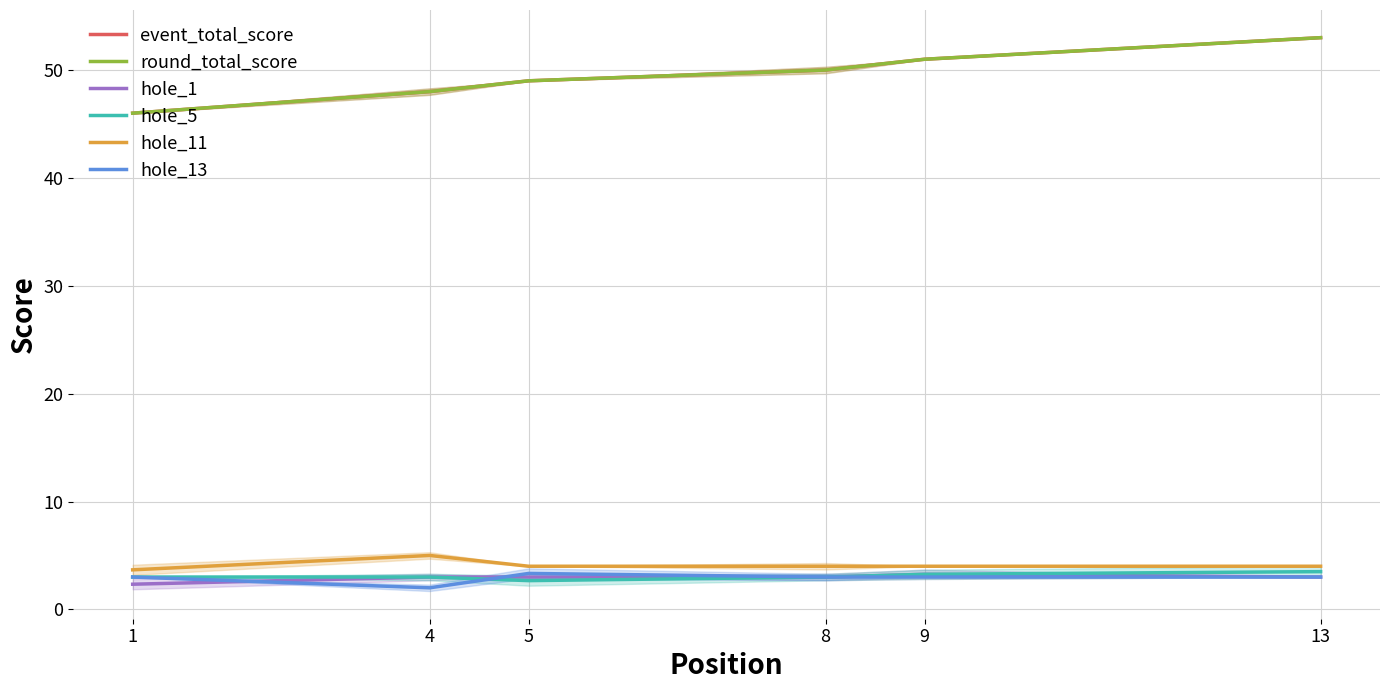

Reading right to left, extract all data points from this chart.

event_total_score: 53.0	51.0	50.0	49.0	48.0	46.0
round_total_score: 53.0	51.0	50.0	49.0	48.0	46.0
hole_1: 3.0	3.2	3.0	3.0	3.0	2.3
hole_5: 3.5	3.2	3.0	2.7	3.0	3.0
hole_11: 4.0	4.0	4.0	4.0	5.0	3.7
hole_13: 3.0	3.0	3.0	3.3	2.0	3.0